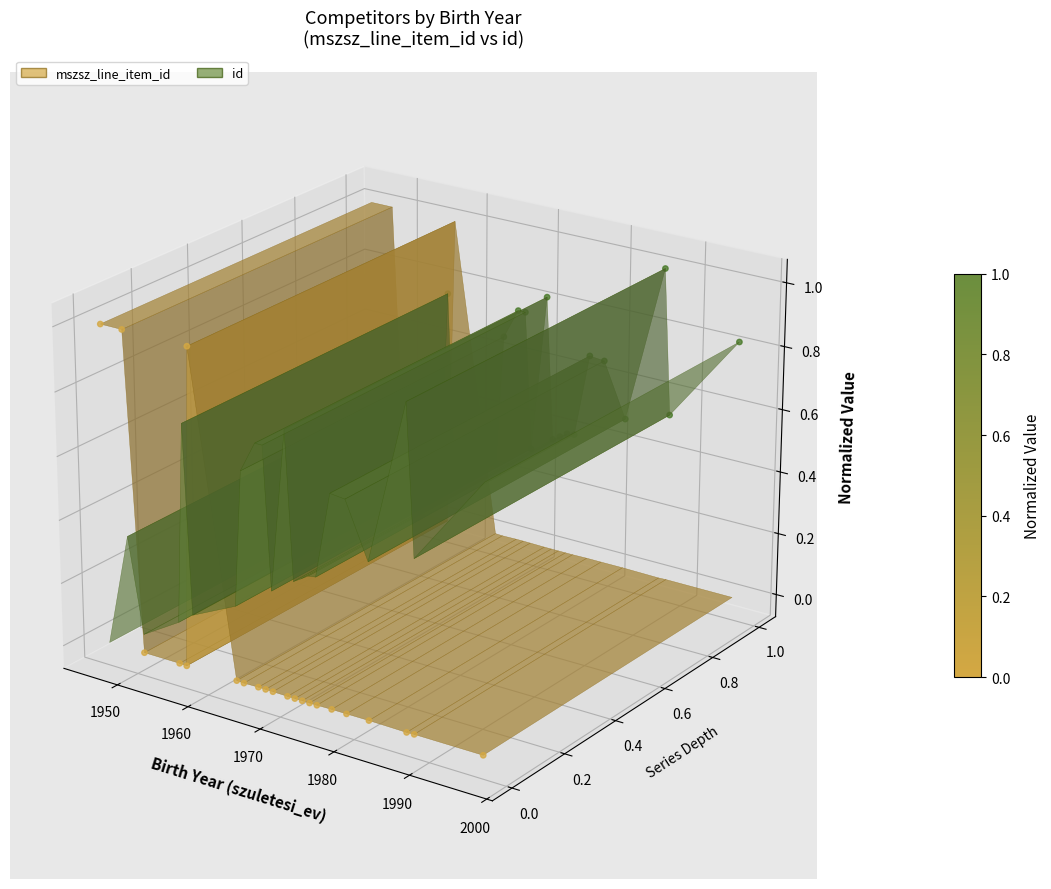

At how many categories does at least one series exceed 0?

20